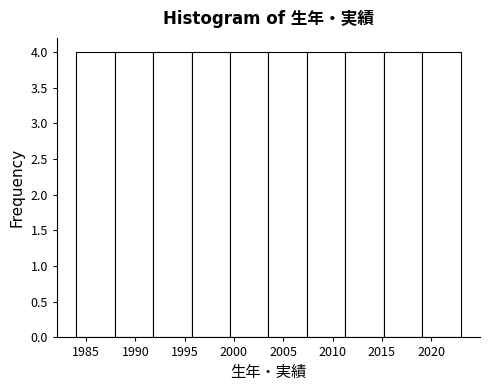

Reading left to right, transcribe this chart: for each bar, give the range it covers on the x-axis and its height. Neither the bar edges nor the heights are printed on the chart, so give them approximately, as read against the axes.

1984.0 to 1987.9: 4
1987.9 to 1991.8: 4
1991.8 to 1995.7: 4
1995.7 to 1999.6: 4
1999.6 to 2003.5: 4
2003.5 to 2007.4: 4
2007.4 to 2011.3: 4
2011.3 to 2015.2: 4
2015.2 to 2019.1: 4
2019.1 to 2023.0: 4